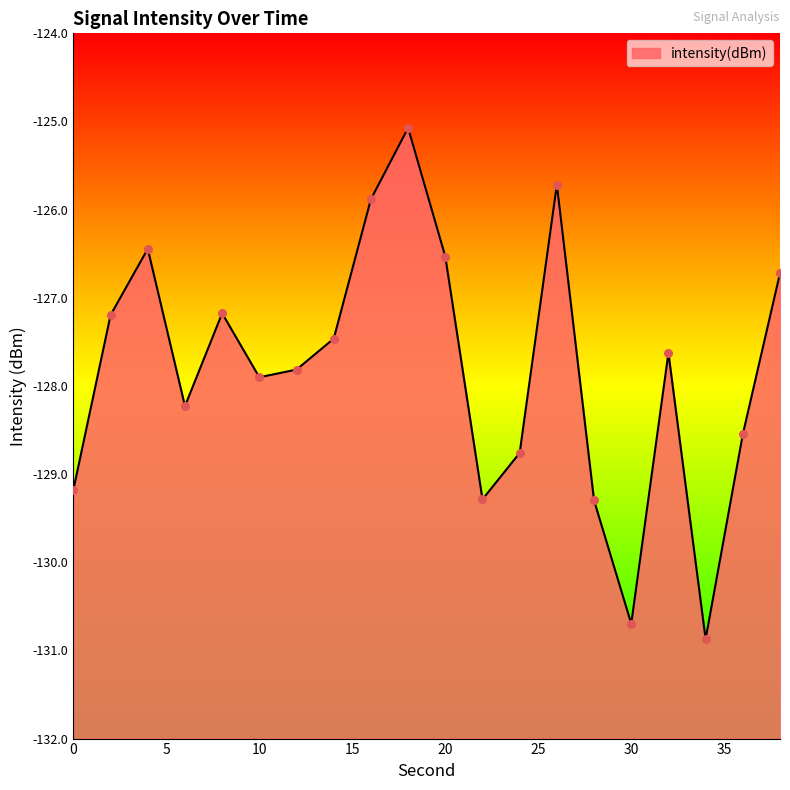

Which has a higher value, 8 or 0?

8